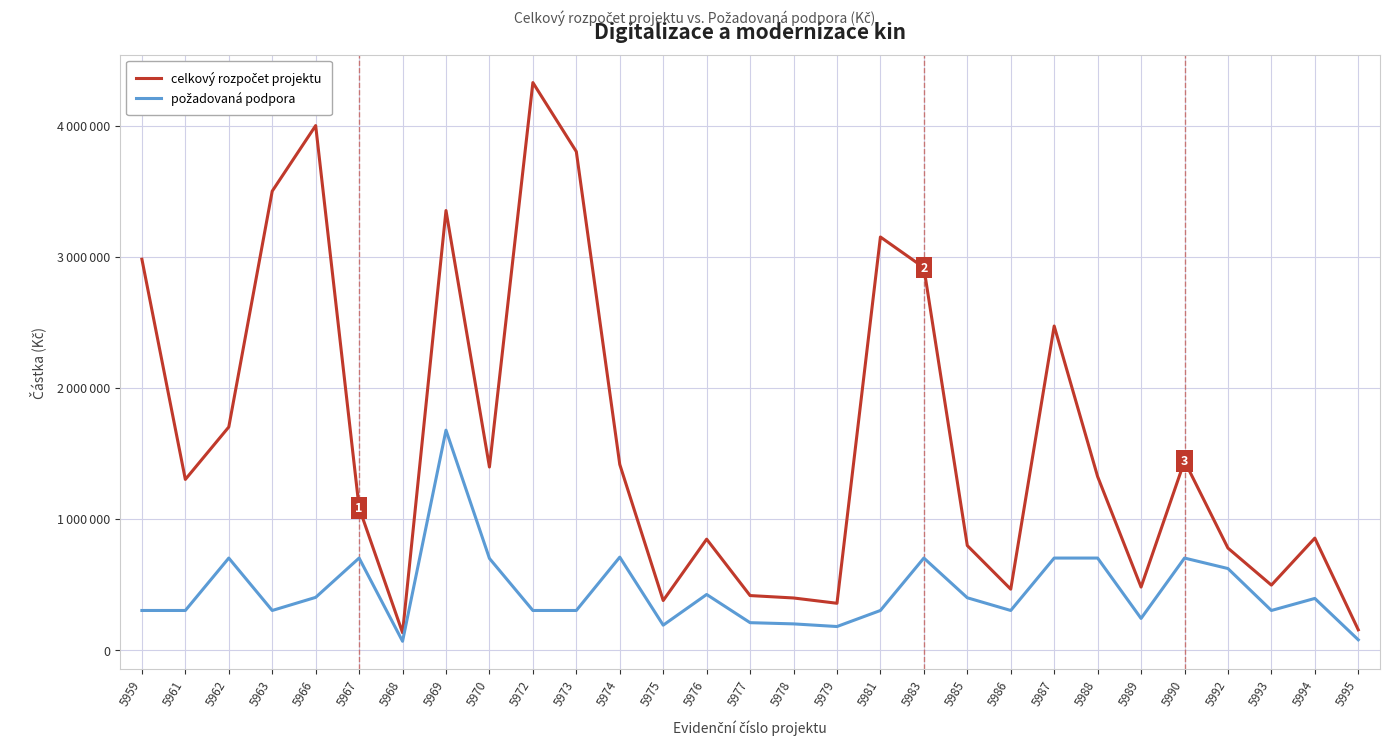

Is the value of požadovaná podpora at 5968 greater than the value of celkový rozpočet projektu at 5993?

No